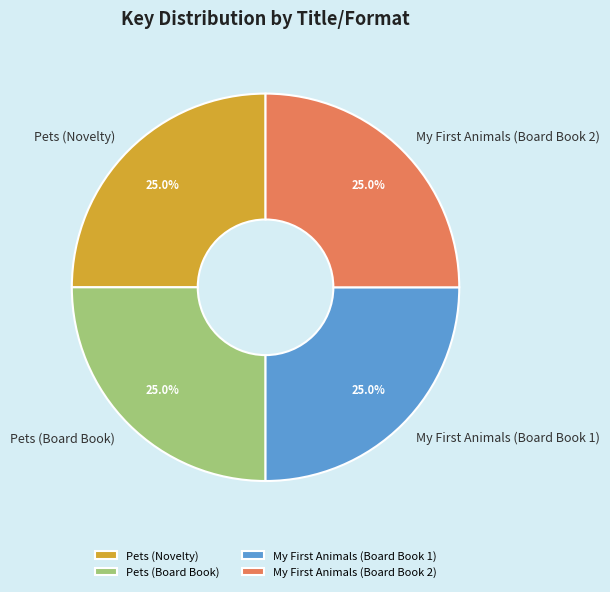

Does Pets (Novelty) account for over 50% of the chart?

No